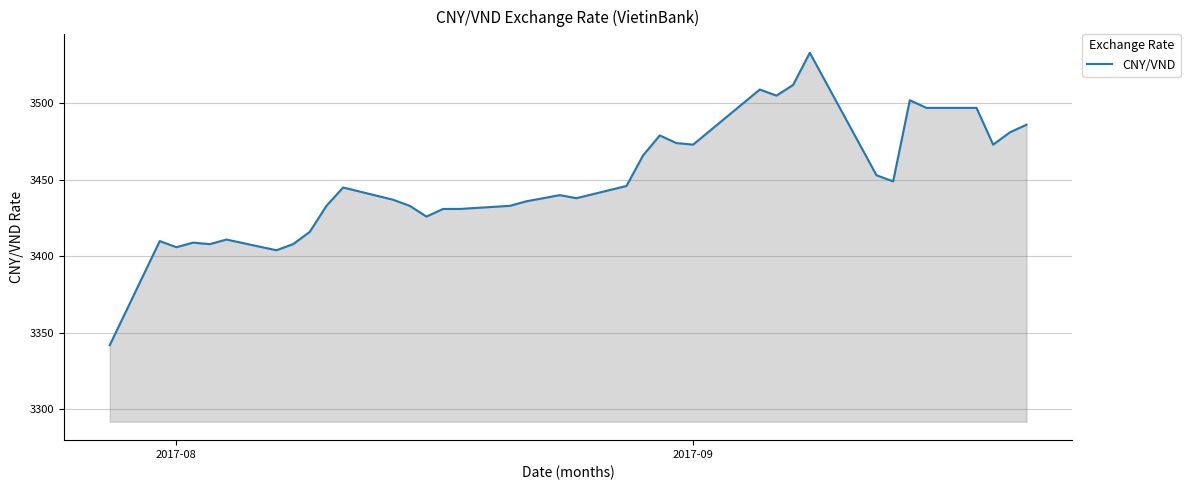

What is the difference between the maximum and minimum values?

191